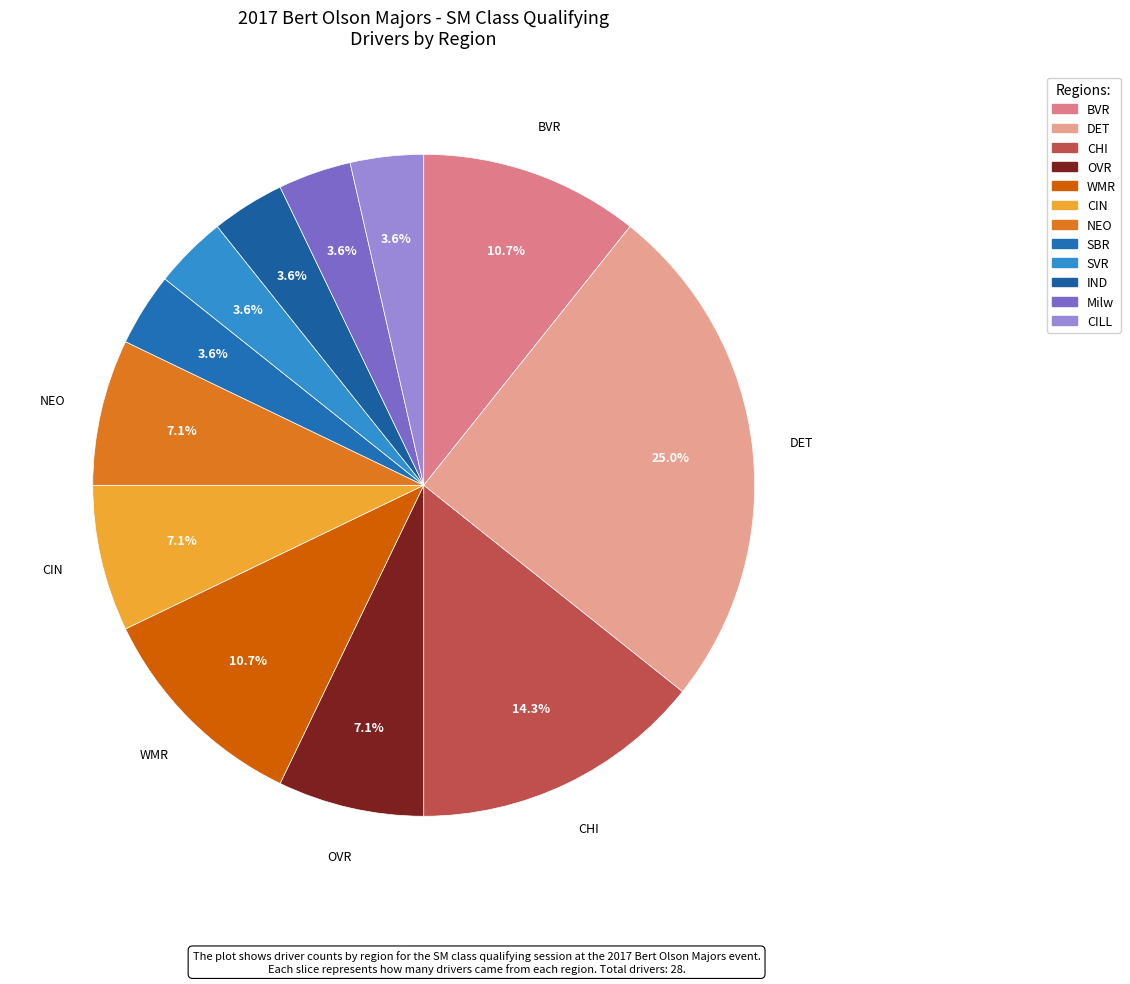

To the nearest percent, what is the average slice percentage?

8%